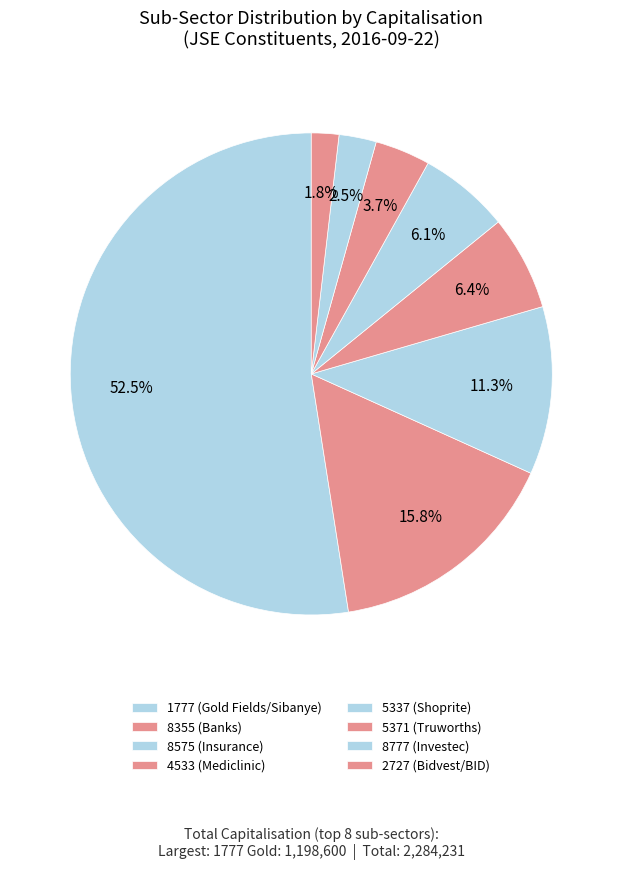

What is the largest slice in the pie chart?

1777